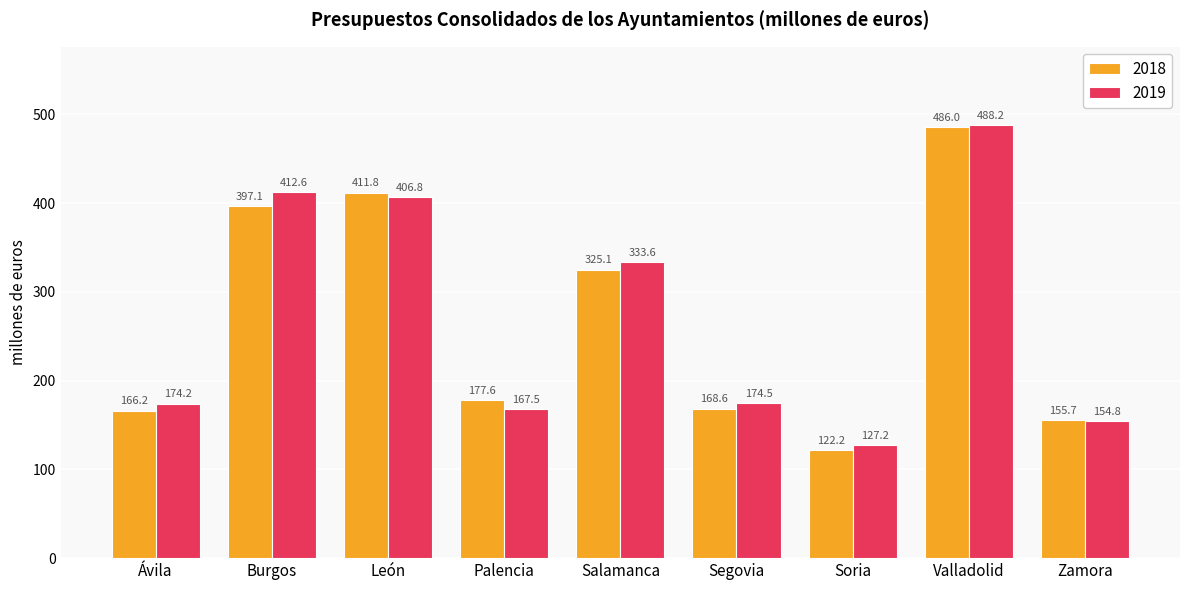

Reading left to right, transcribe all the data shown in this chart.

2018: Ávila=166.2	Burgos=397.1	León=411.8	Palencia=177.6	Salamanca=325.1	Segovia=168.6	Soria=122.2	Valladolid=486.0	Zamora=155.7
2019: Ávila=174.2	Burgos=412.6	León=406.8	Palencia=167.5	Salamanca=333.6	Segovia=174.5	Soria=127.2	Valladolid=488.2	Zamora=154.8